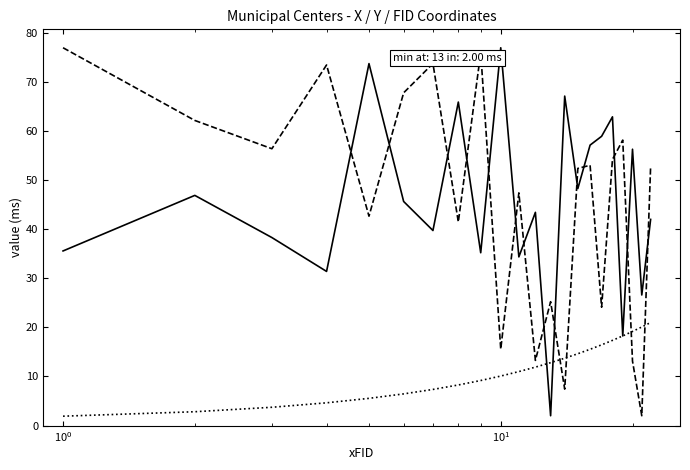

What is the minimum value shown in the chart?

1.9